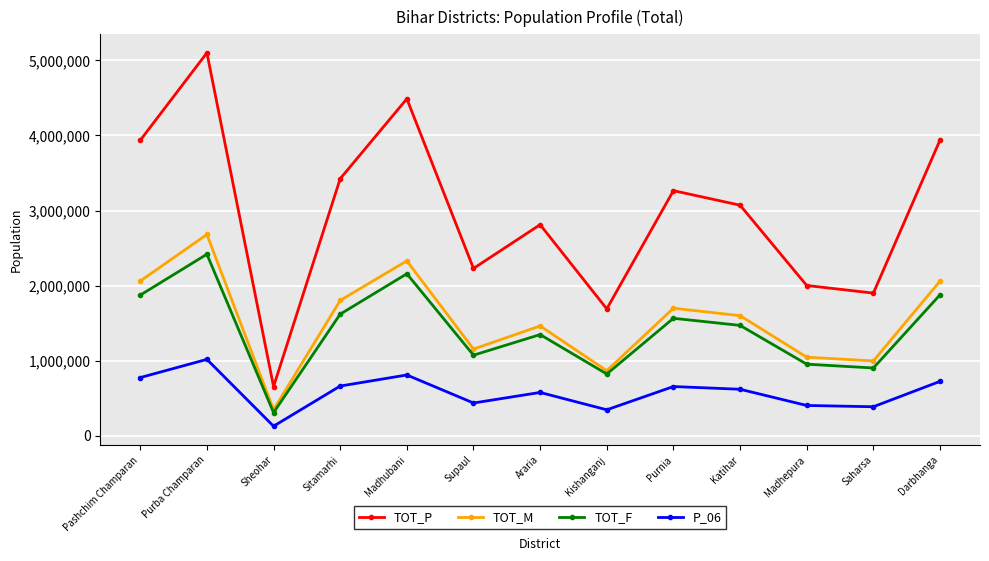

True or false: TOT_F and TOT_P cross at least once.

False